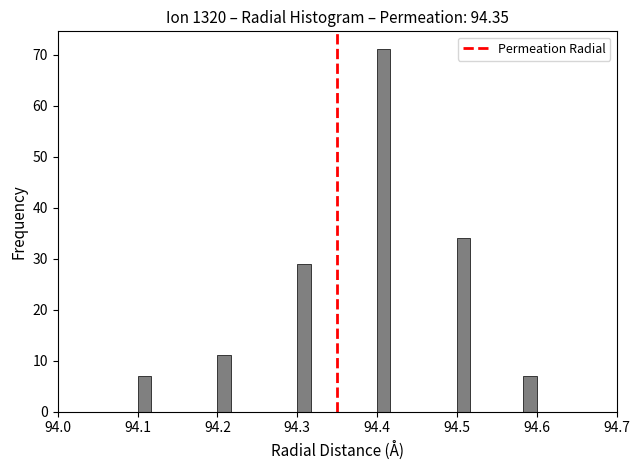

Read against the x-axis, roughly where is the centre of the tallest bar?

94.41